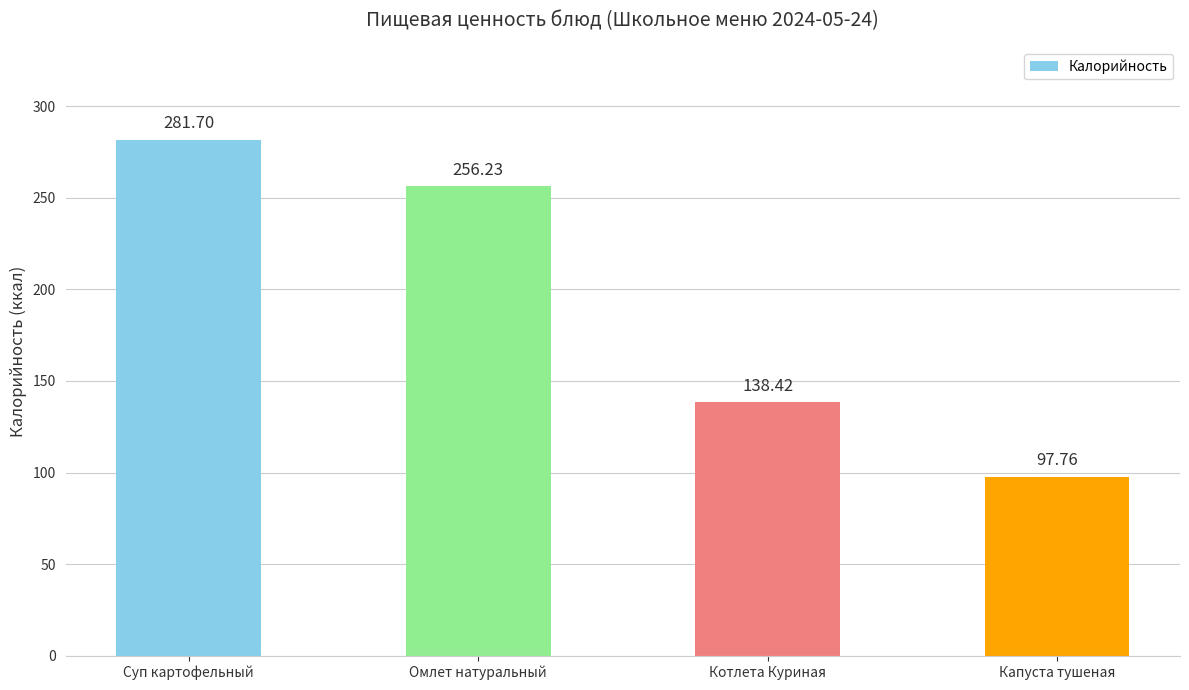

How many data points are less than 256?

2